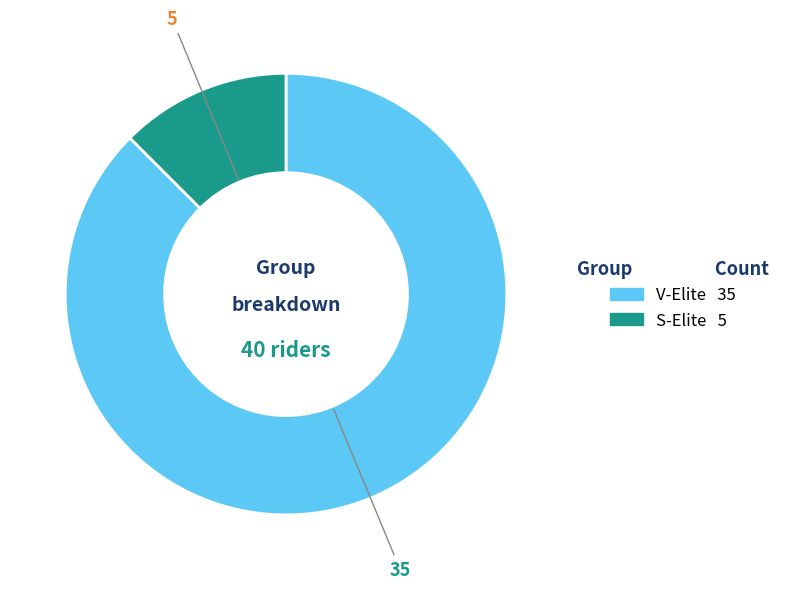

Rank the categories by value from lowest to highest.

S-Elite, V-Elite